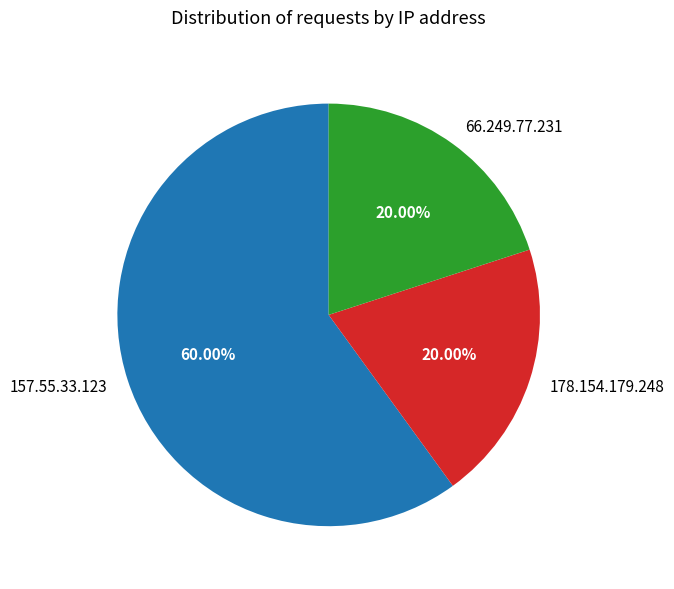

To the nearest percent, what is the difference between the largest and smallest slice percentages?

40%